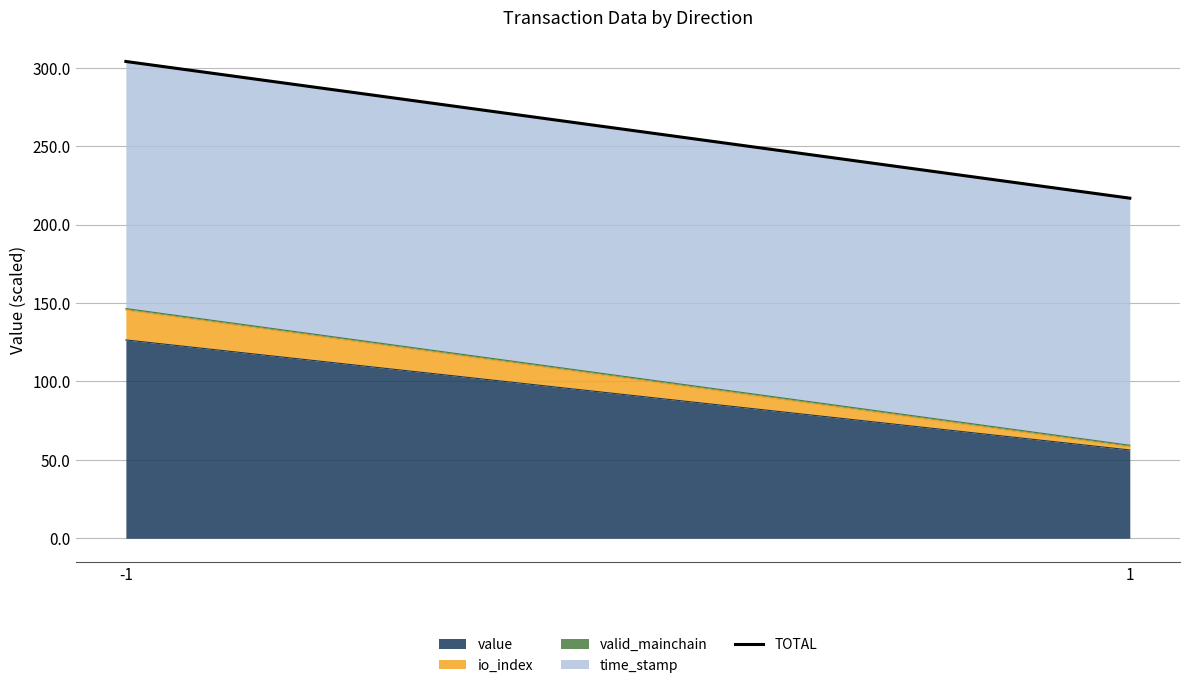

Which has a higher value, -1 or 1?

-1